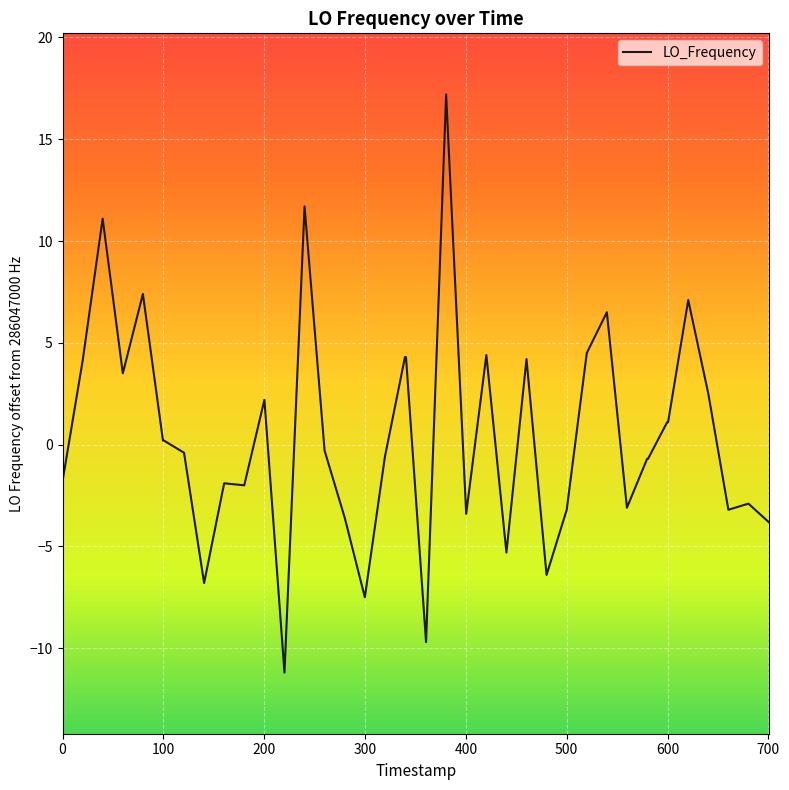

What is the difference between the maximum and minimum values?

28.4